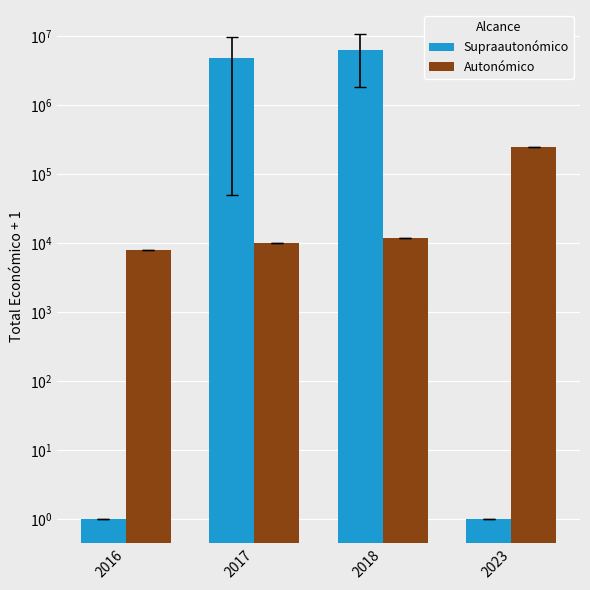

What is the sum of all Autonómico values?

279793.0